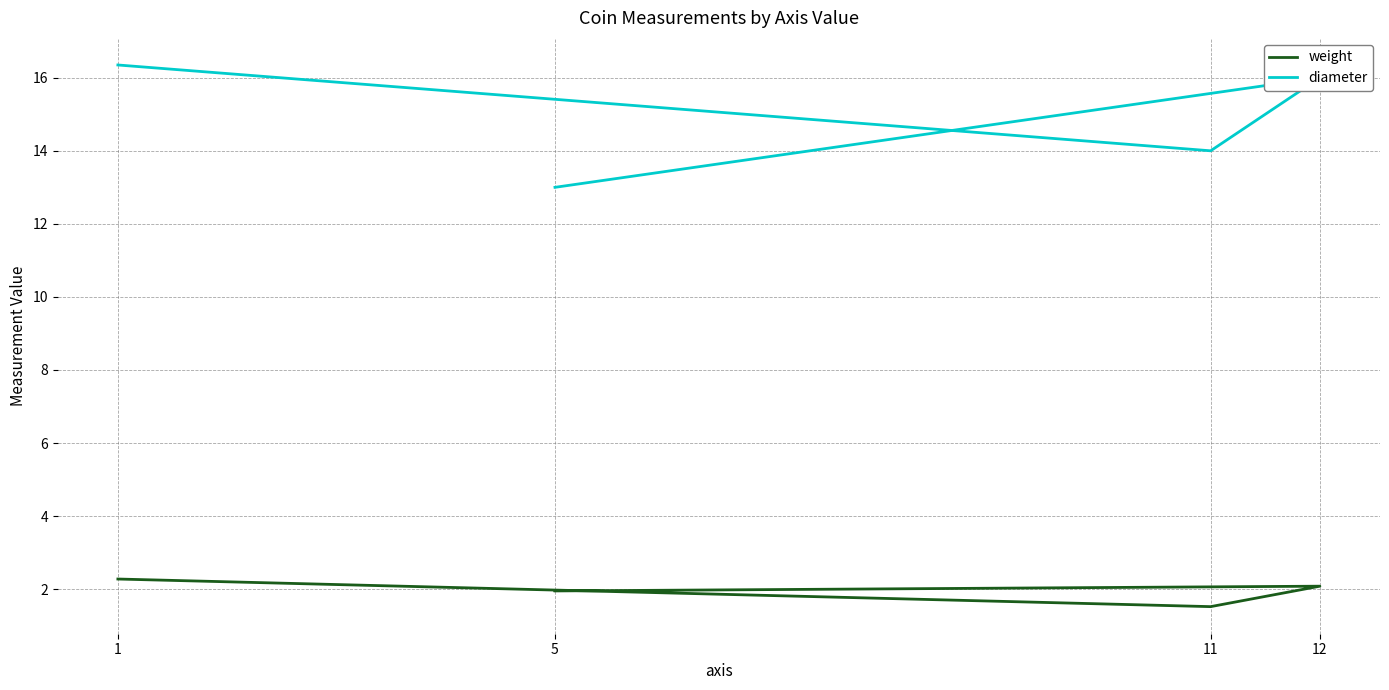

In weight, how many points are lower than both neighbors (excluding endpoints)?

1